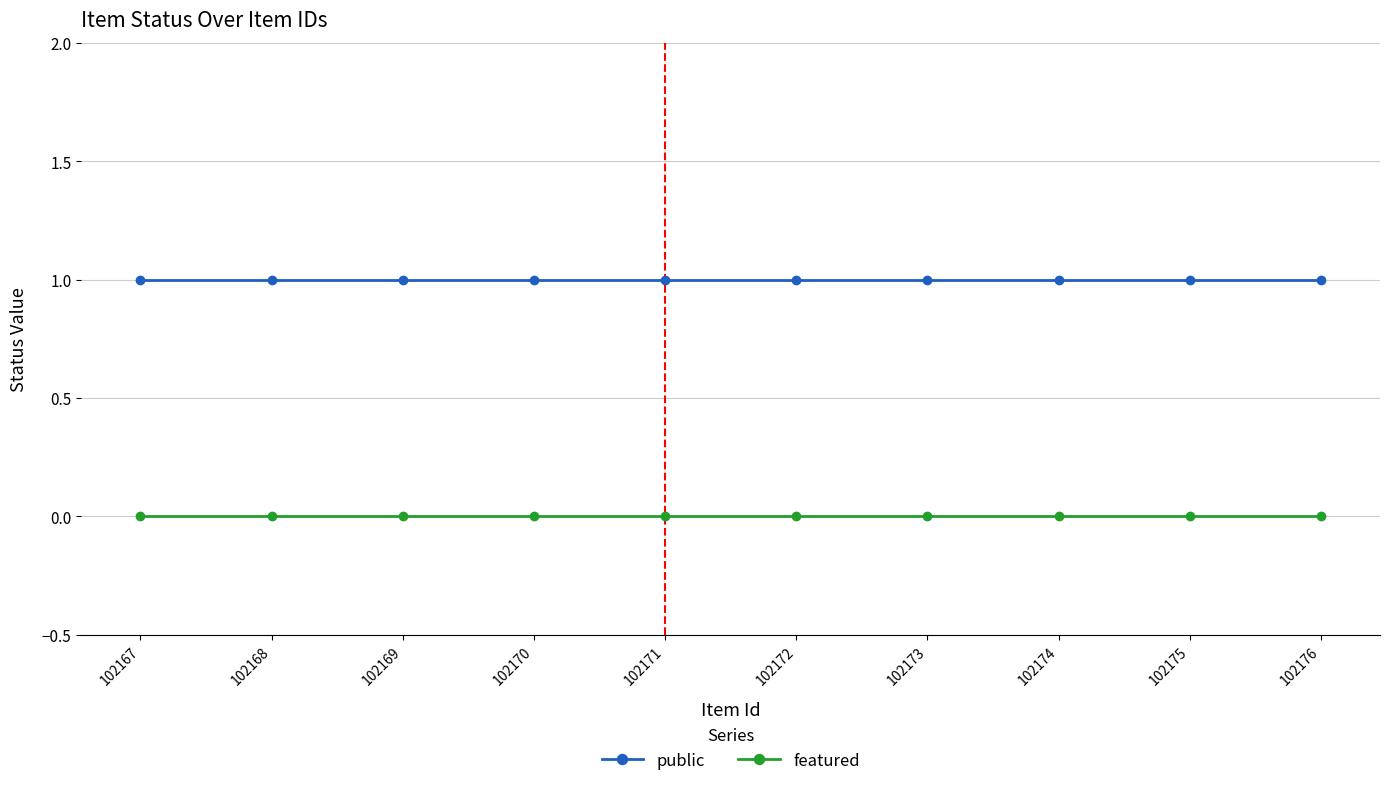

What is the spread (max minus min) of values at 102175?

1